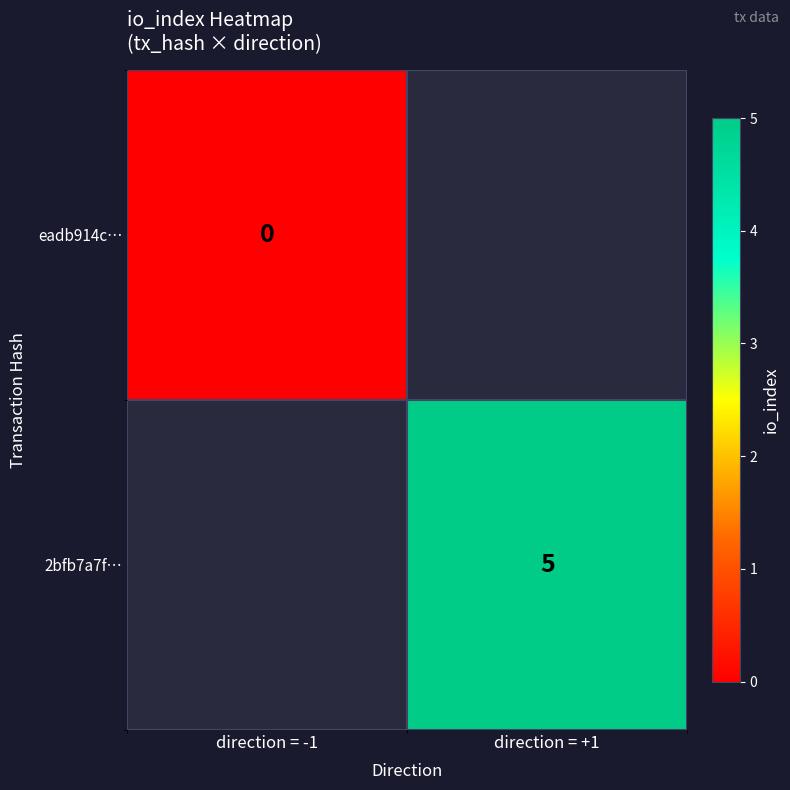

Count the number of data series in this chart.

2